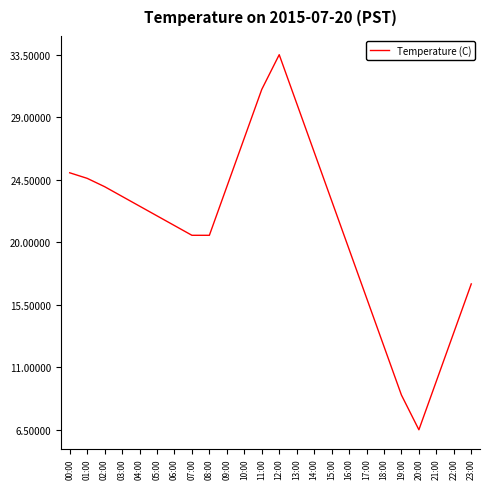

What position from the right is 13:00?

11